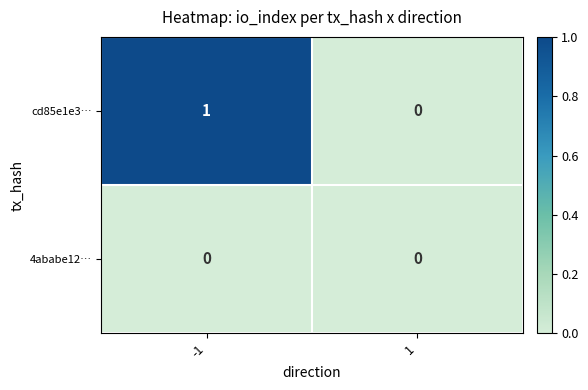

Count the number of data series in this chart.

2